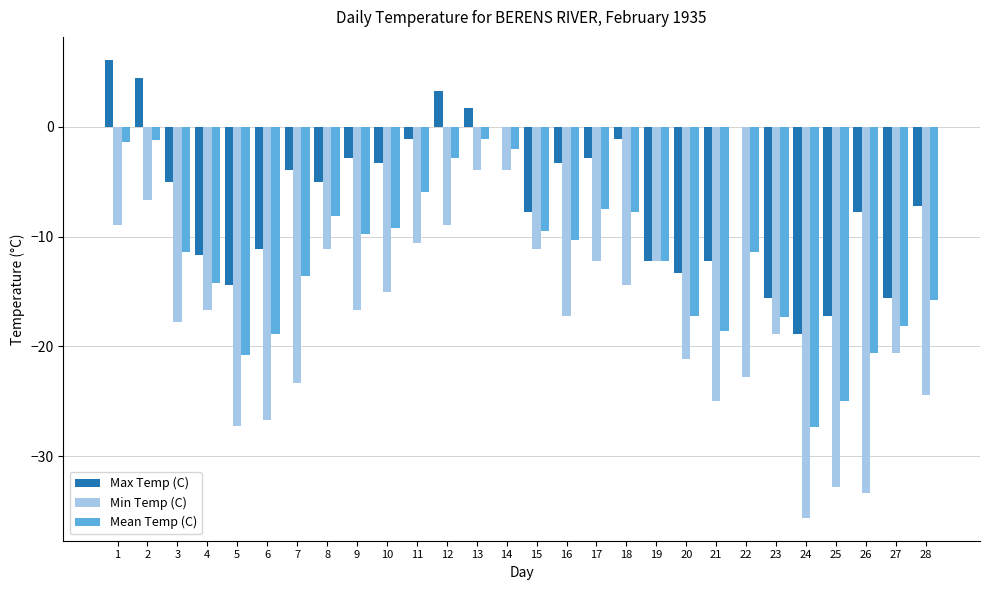

Which series has the largest total across all categories?

Max Temp (C)